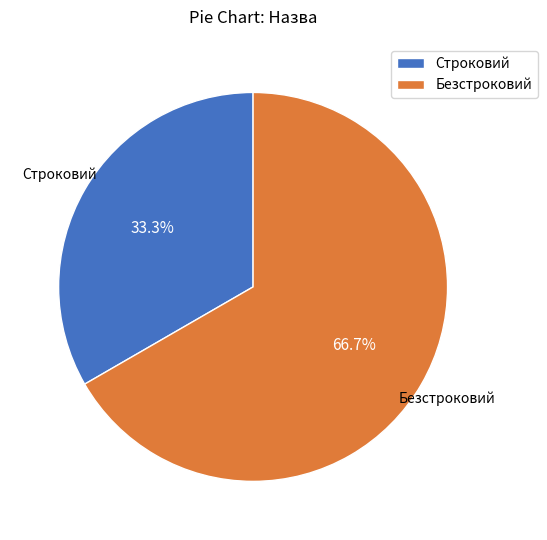

The Строковий slice represents 26% of the pie. True or false?

False